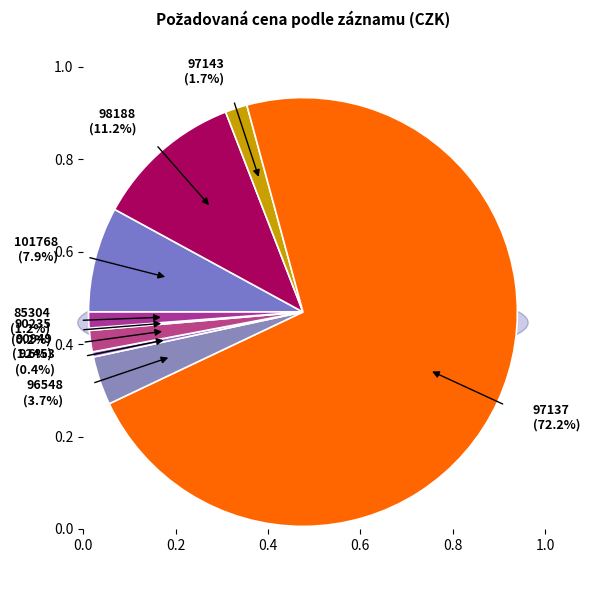

Combined, do 98188 and 90949 account for over 50%?

No